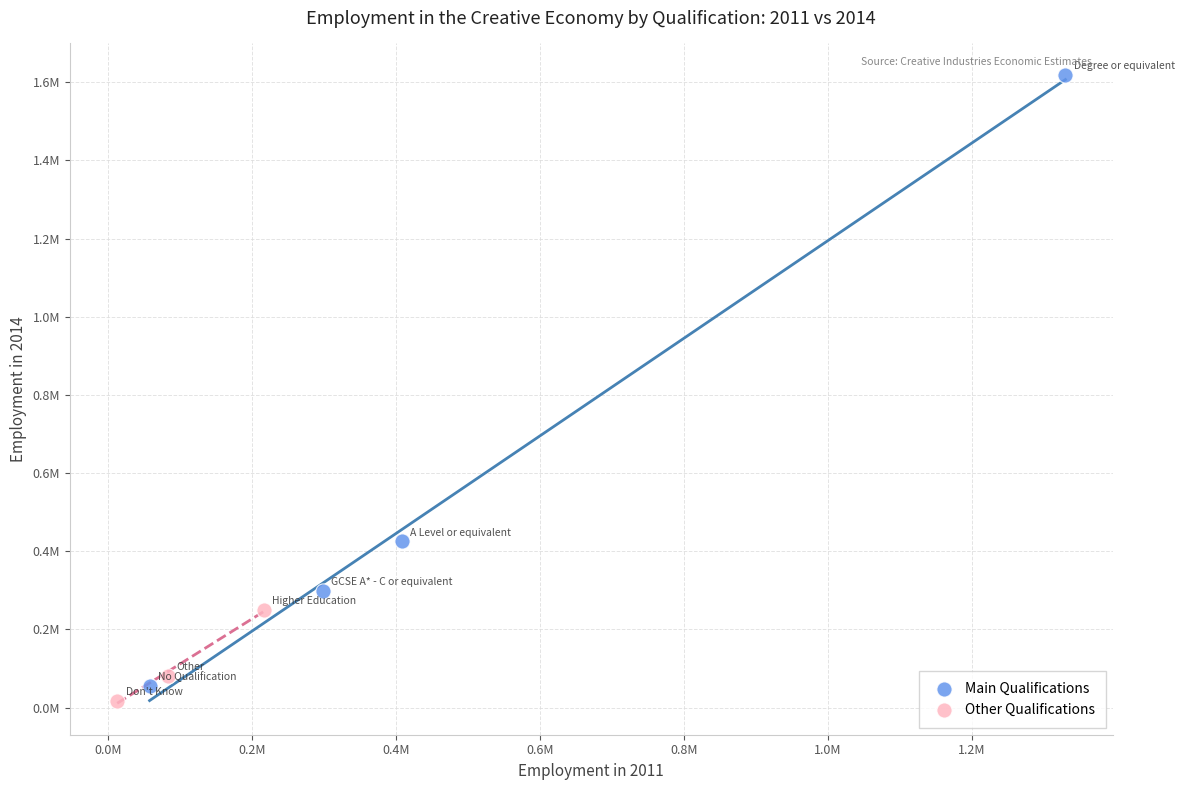

What are all the series names shown in the legend?

Main Qualifications, Other Qualifications